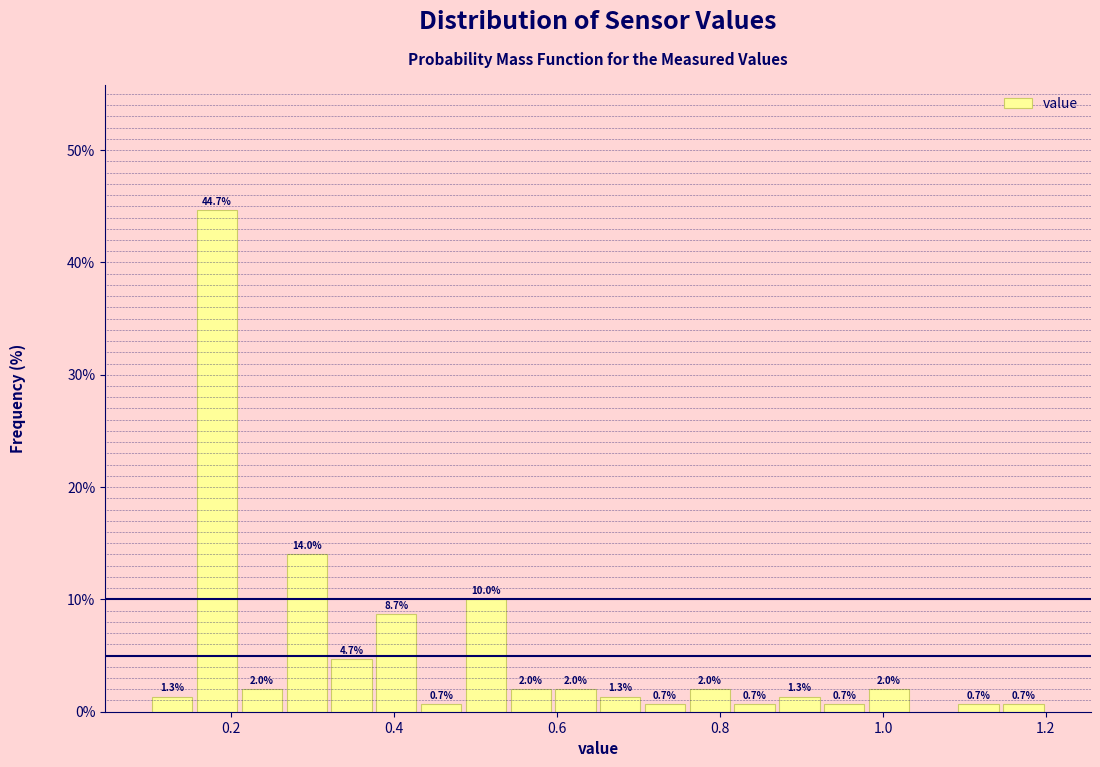

Around what value on the x-axis is the tallest bar? Give the approximate position of its centre, as read against the axis.

0.18